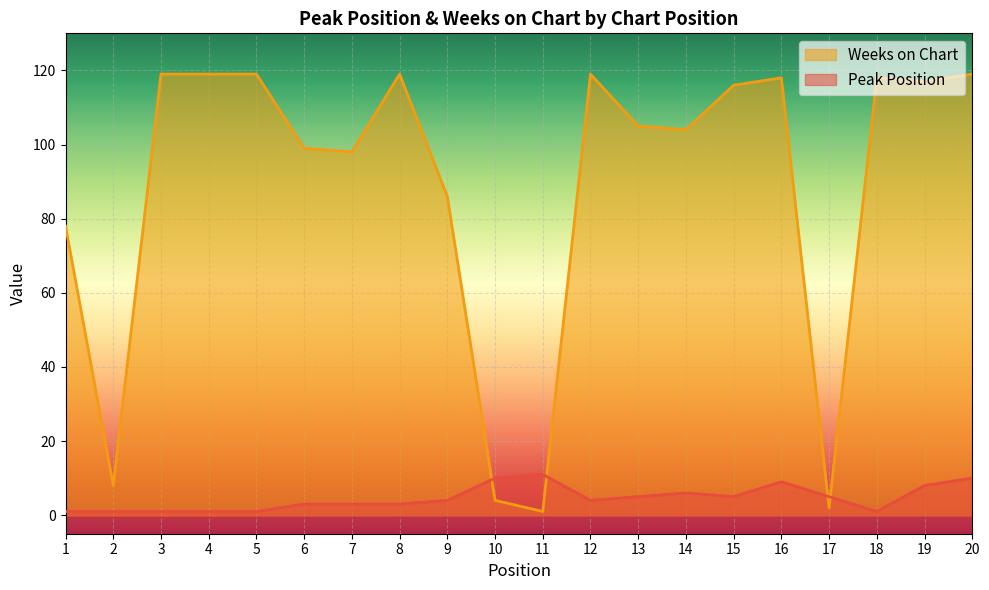

List the labels in order of Weeks on Chart value, largest first.

3, 4, 5, 8, 12, 20, 16, 18, 19, 15, 13, 14, 6, 7, 9, 1, 2, 10, 17, 11